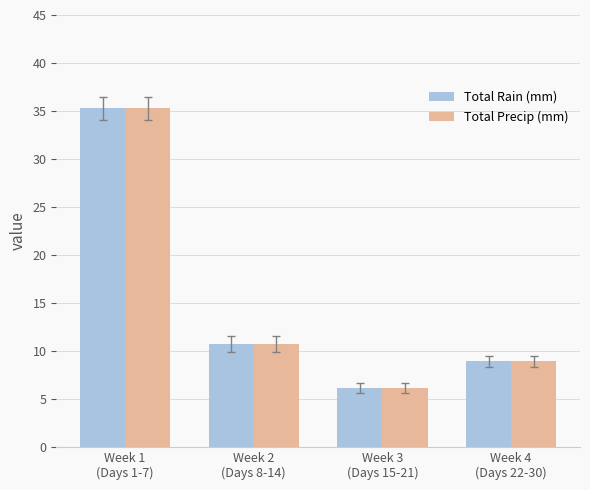

Where is Total Precip (mm) nearest to the value 20?

Week 2
(Days 8-14)